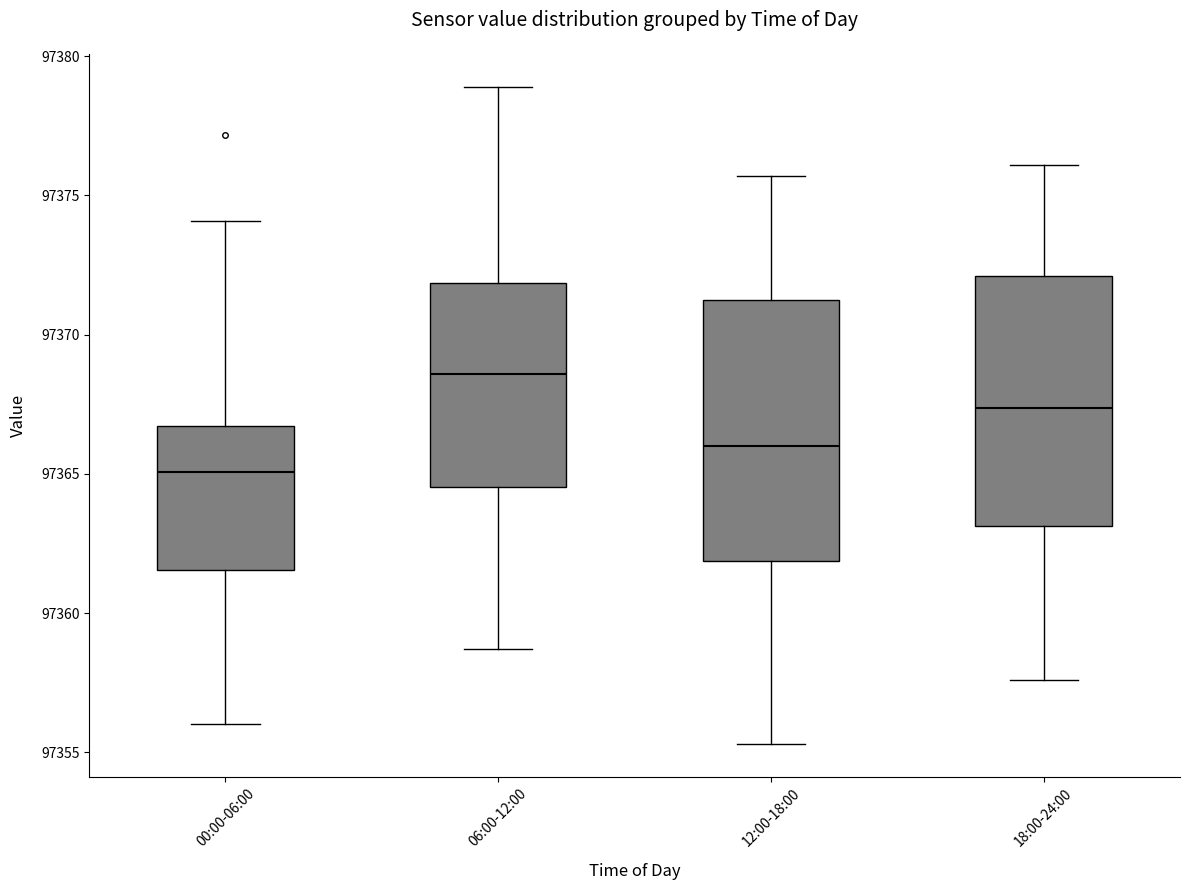

Which box's median line is the highest?

06:00-12:00